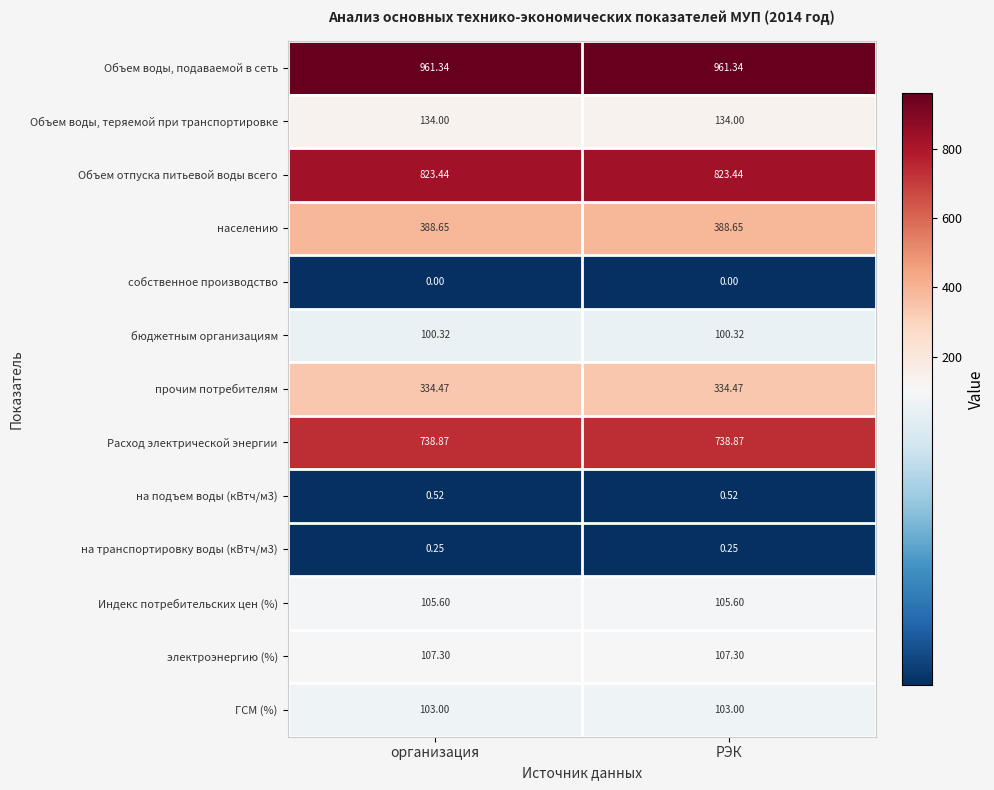

Is the value of ГСМ (%) at организация greater than the value of Индекс потребительских цен (%) at организация?

No